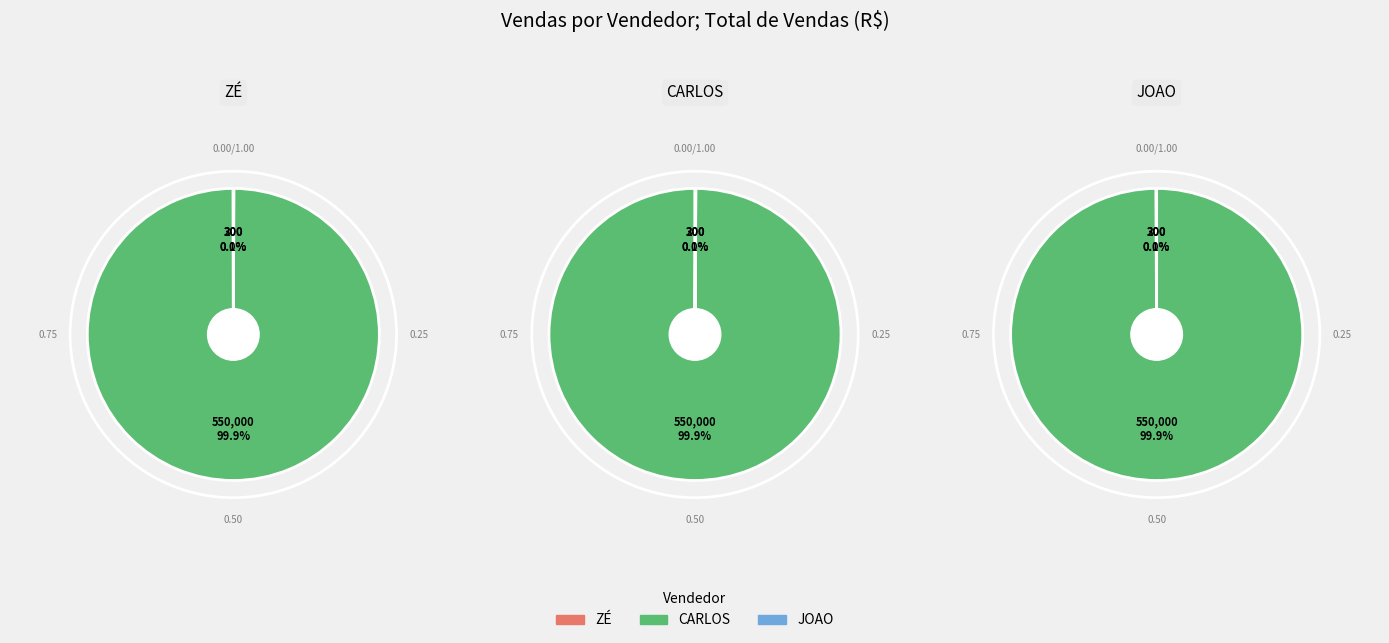

The ZÉ slice represents 7% of the pie. True or false?

False